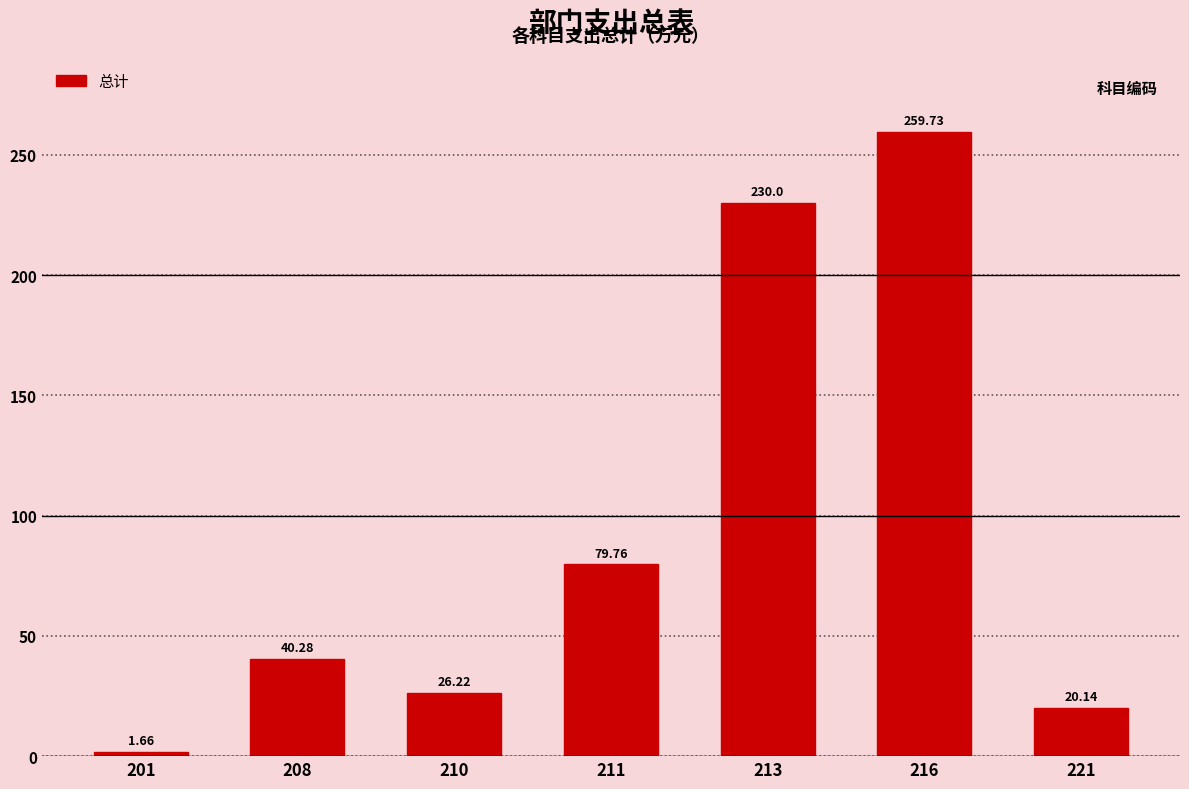

What is the change in value from 208 to 213?

+189.7